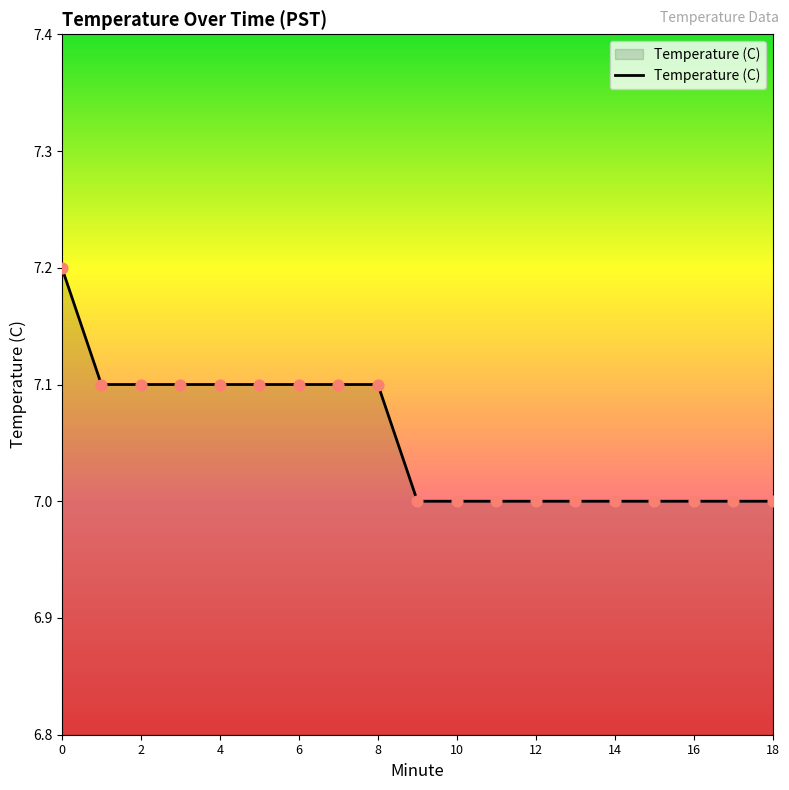

What is the smallest value displayed?

7.0